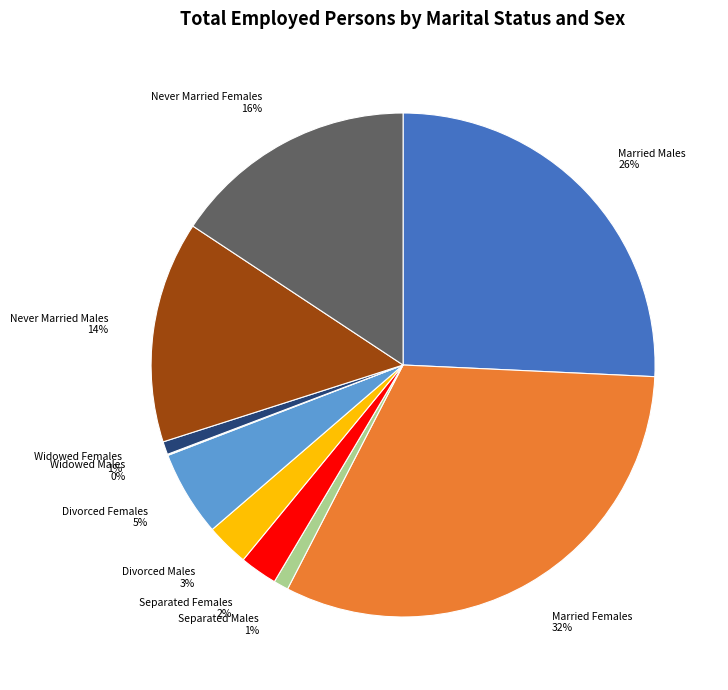

Is it true that Married Males is 26% of the pie?

True